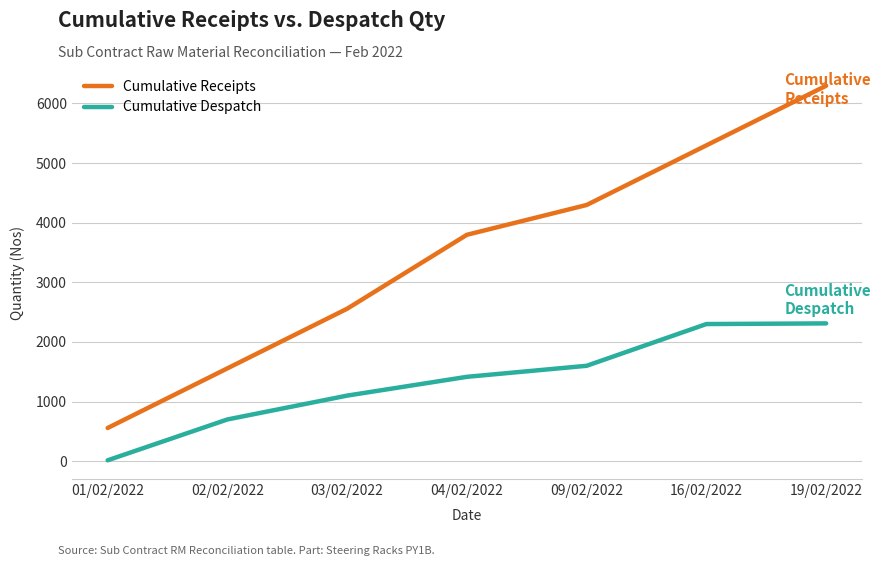

What is the sum of the Cumulative Despatch values at 02/02/2022 and 01/02/2022?

715